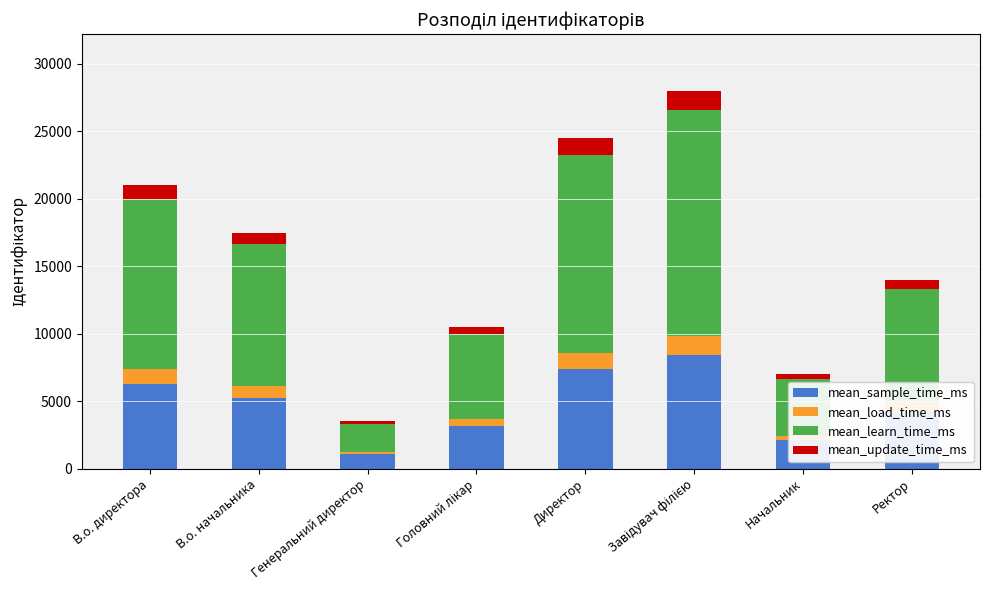

How many bars are there in total?

8